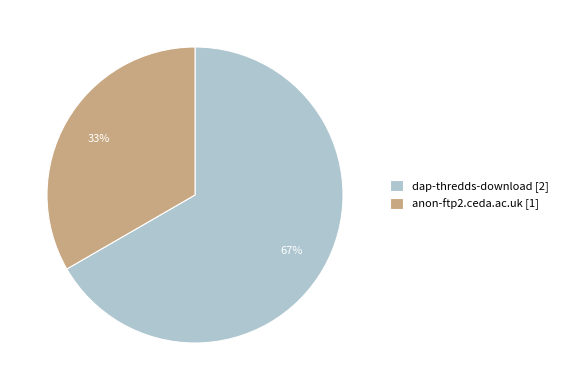

Which slice is the largest?

dap-thredds-download